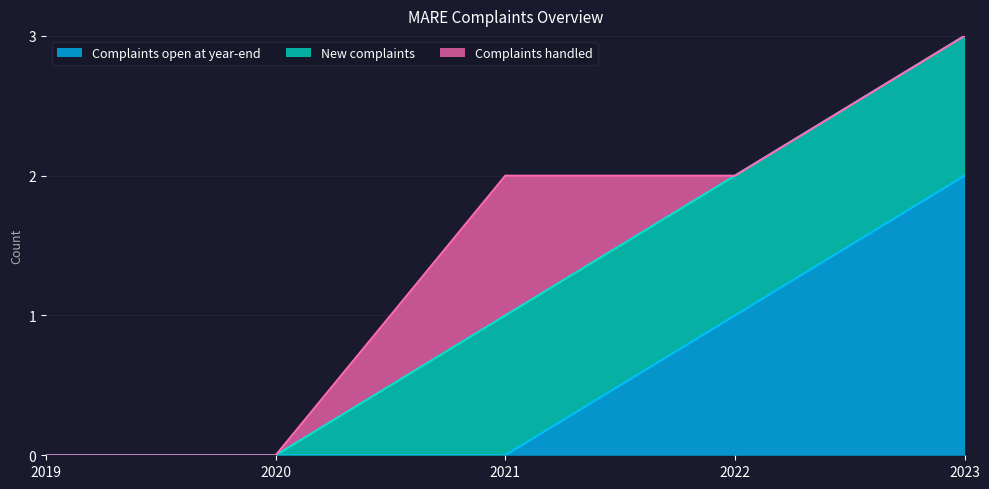

True or false: Complaints handled and New complaints cross at least once.

False